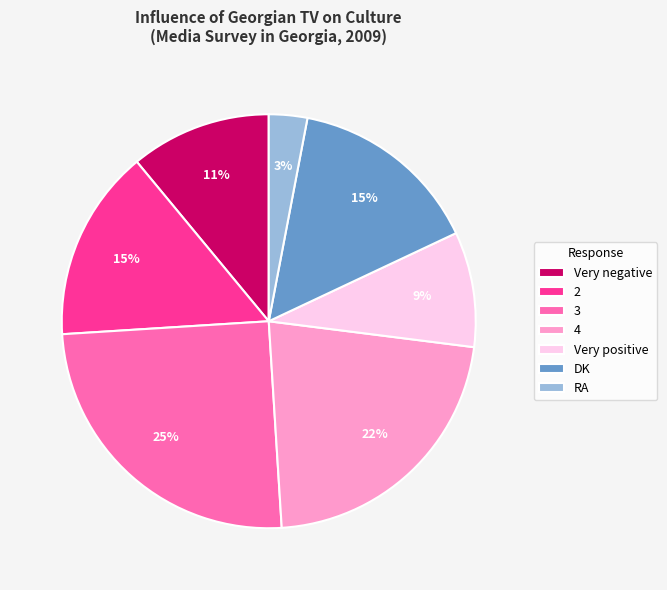

What is the largest slice in the pie chart?

3